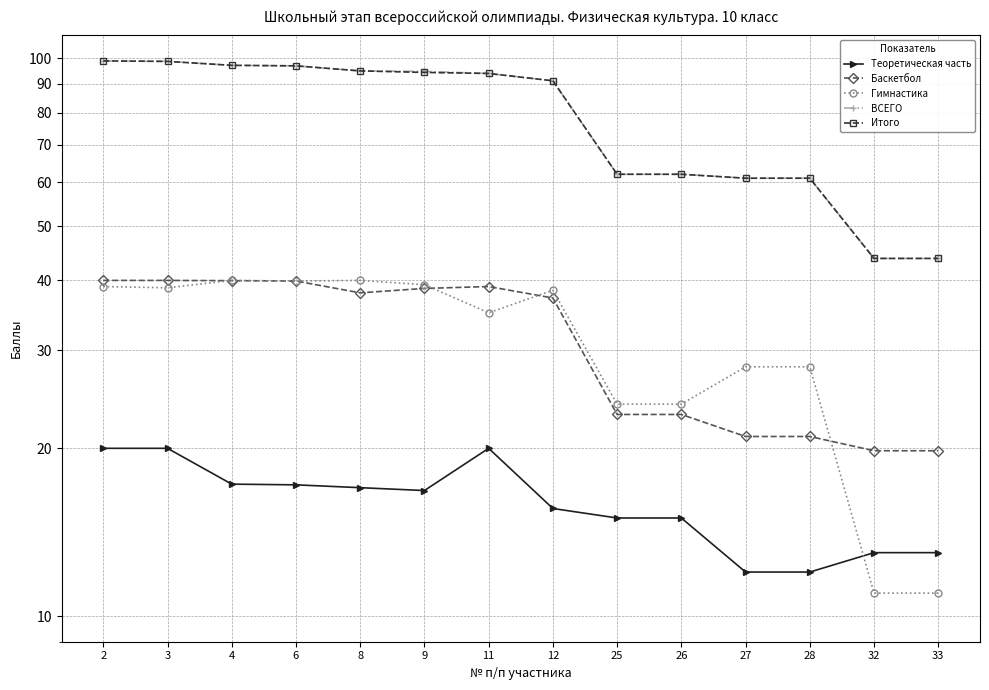

True or false: Теоретическая часть has a value of 15.0 at 26.

True